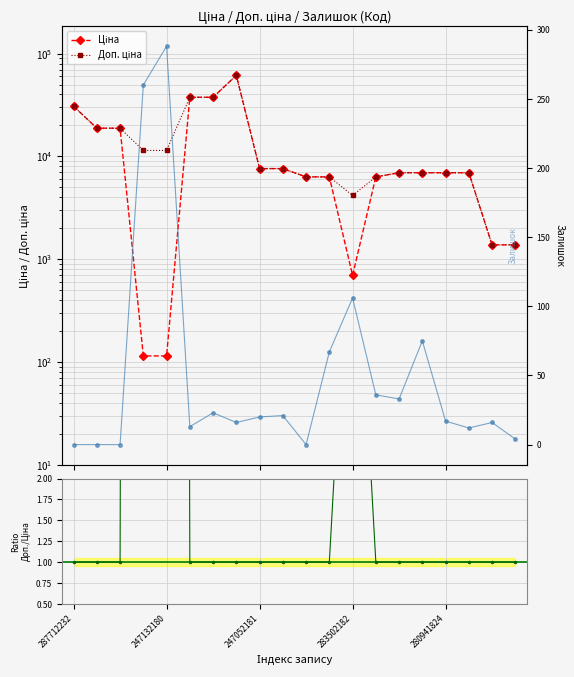

Where is the first local maximum for Ціна?

7